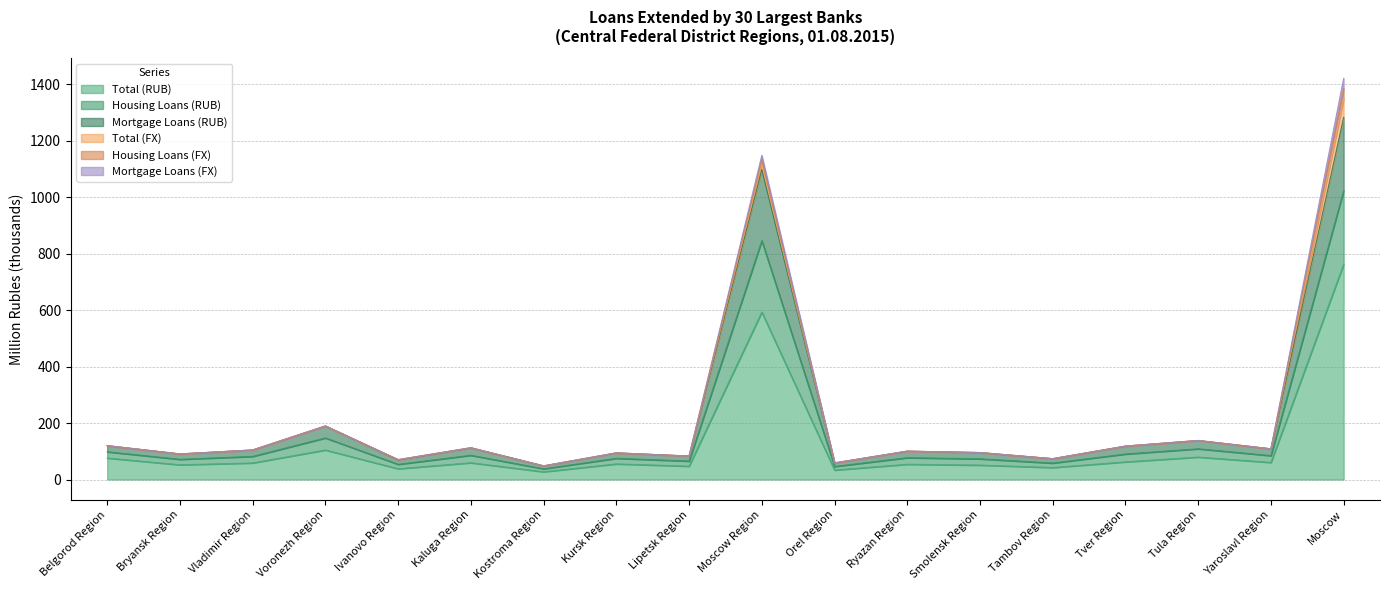

What is the maximum value for Total (RUB)?

762.8